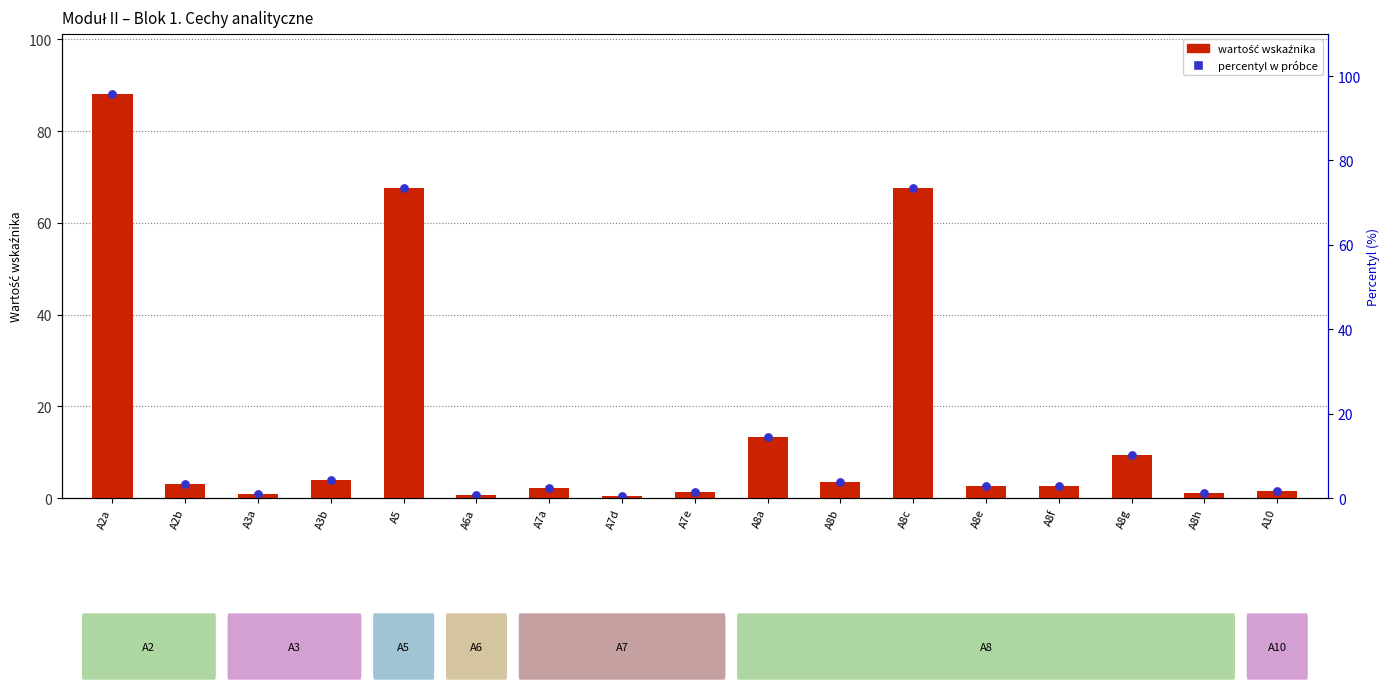

Which series has the largest Y range (max minus min)?

Wartość